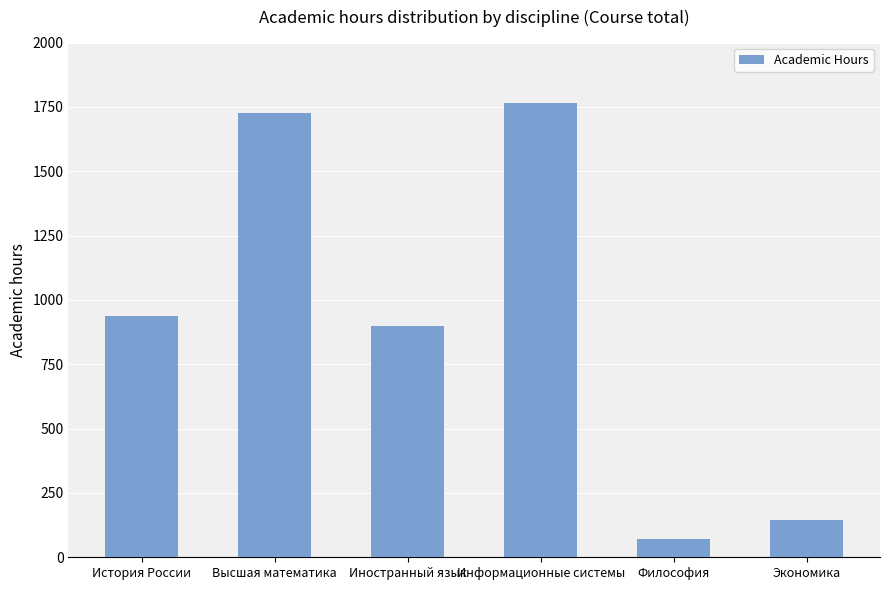

What is the ratio of the value at Информационные системы to the value at Экономика?

12.2